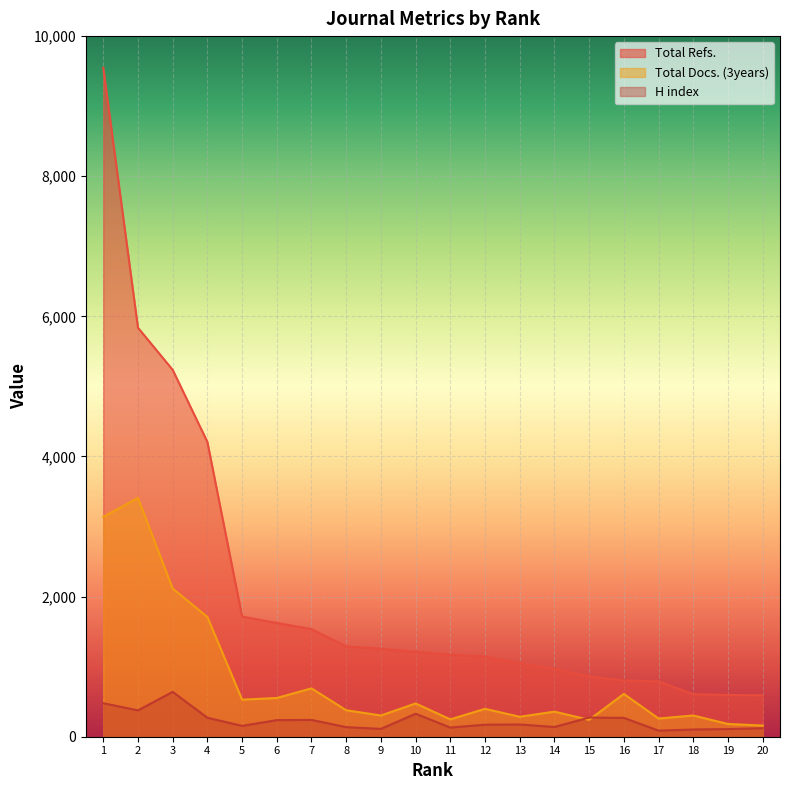

Which series has the widest spread of values?

Total Refs.